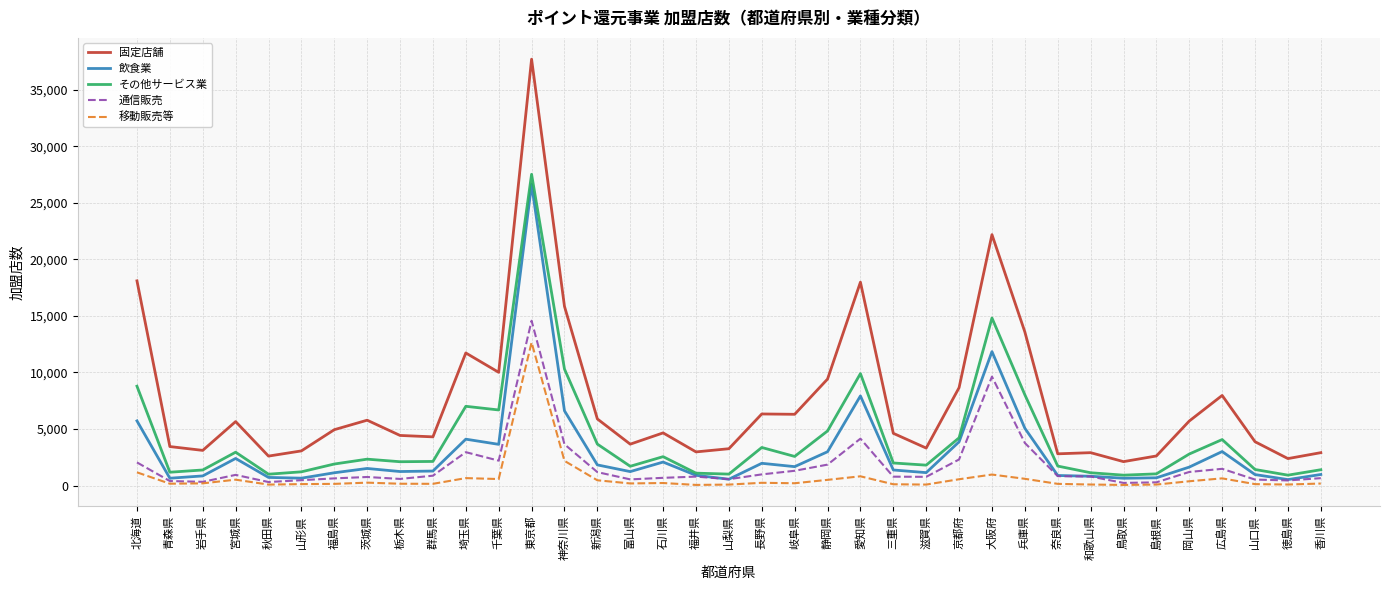

What is the difference between the その他サービス業 values at 岡山県 and 奈良県?

1066